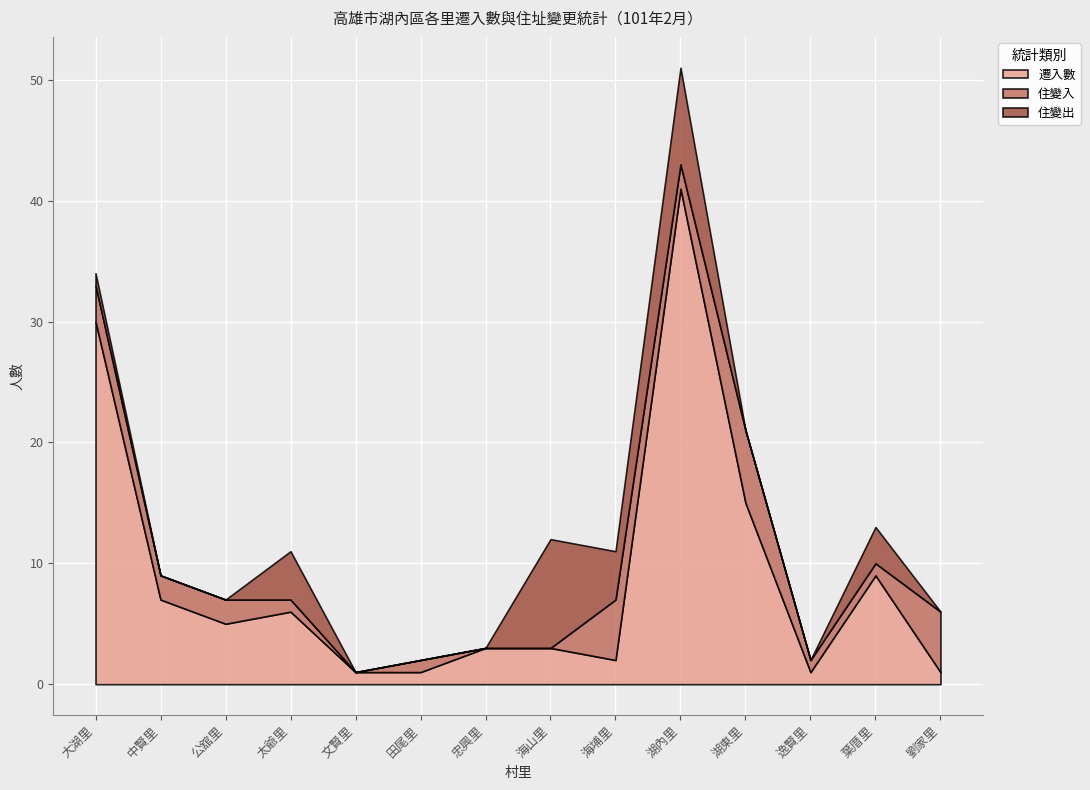

Is the value of 住變入 at 忠興里 greater than the value of 遷入數 at 大湖里?

No